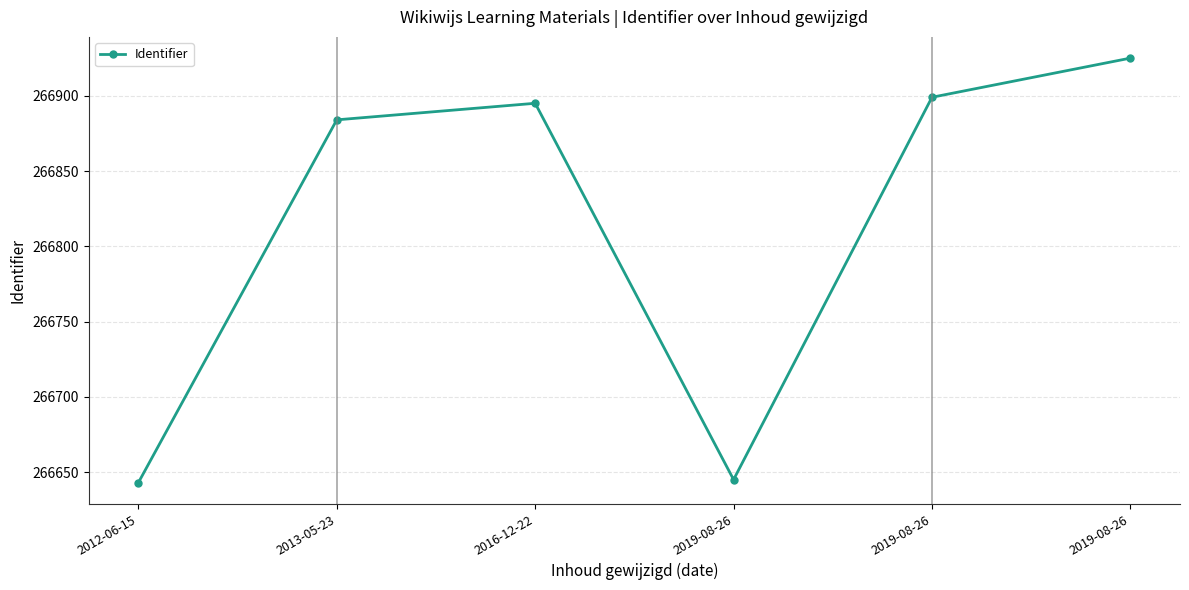

Is it true that the value at 2019-08-26 is 389100?

False